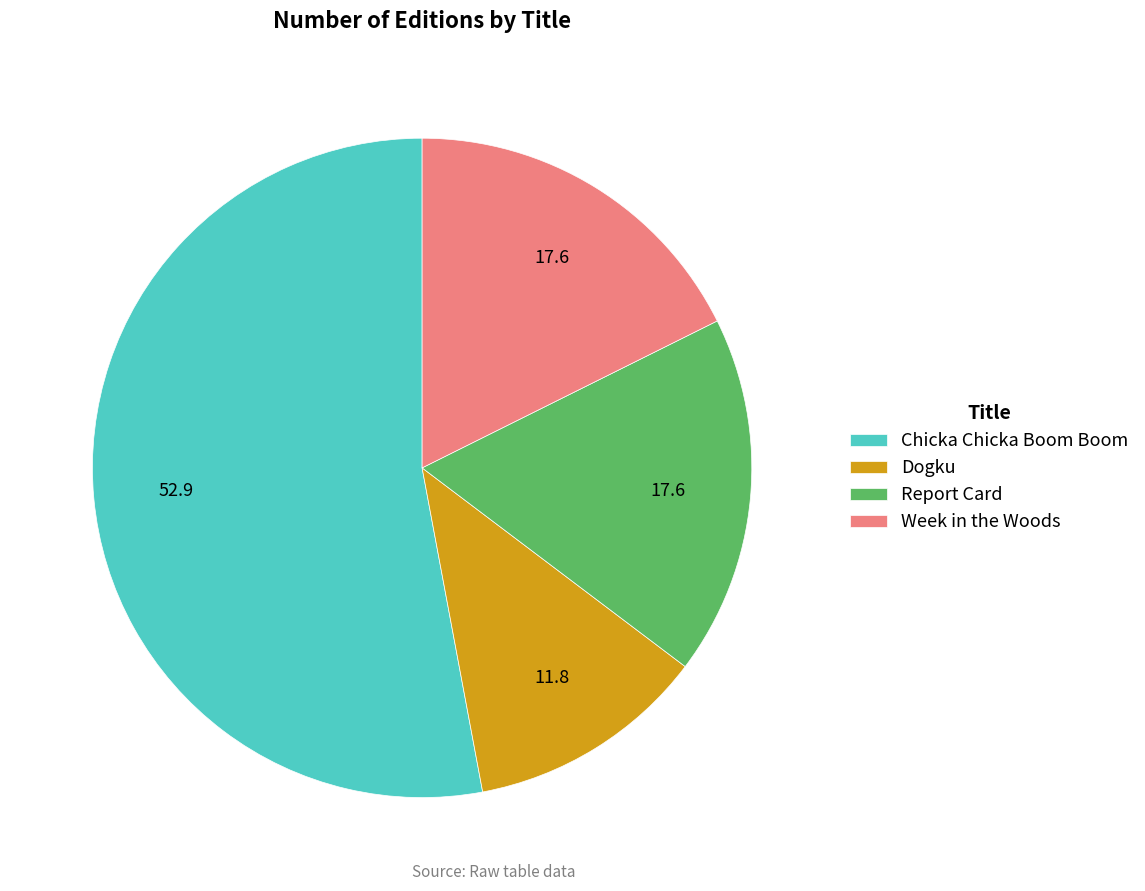

Which category has the biggest portion of the pie?

Chicka Chicka Boom Boom